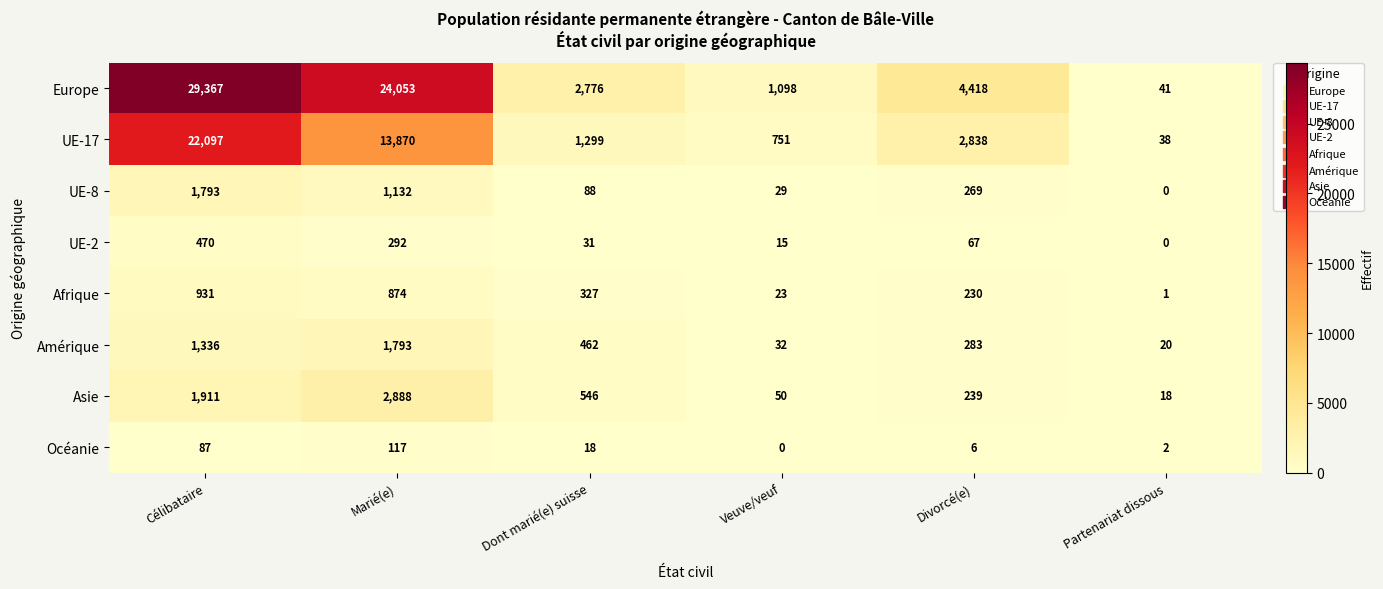

At which category is the sum across all series the highest?

Célibataire